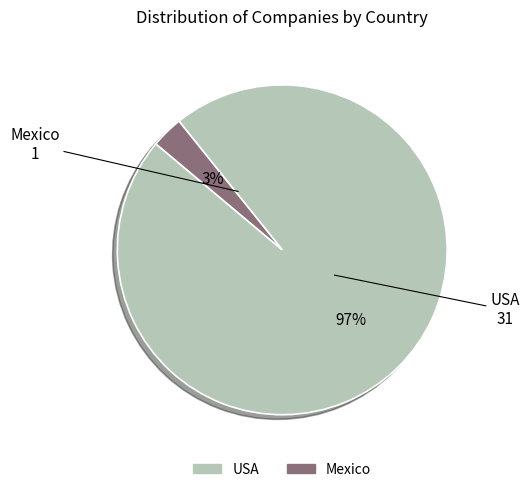

Count the number of slices in the pie.

2